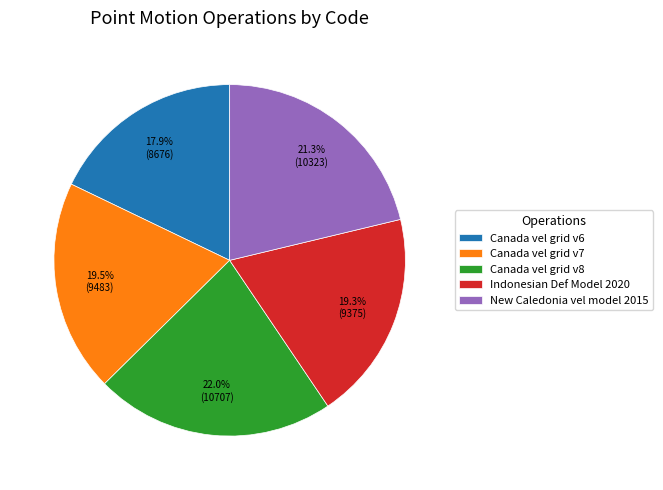

What portion of the pie excludes Indonesian Def Model 2020?

80.7%